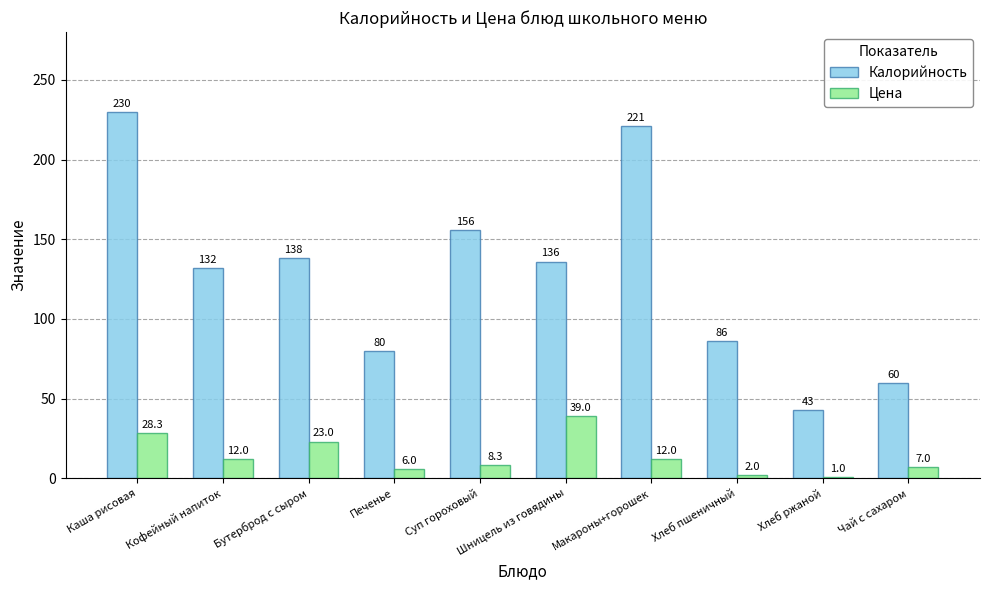

How many bars are there in each group?

2